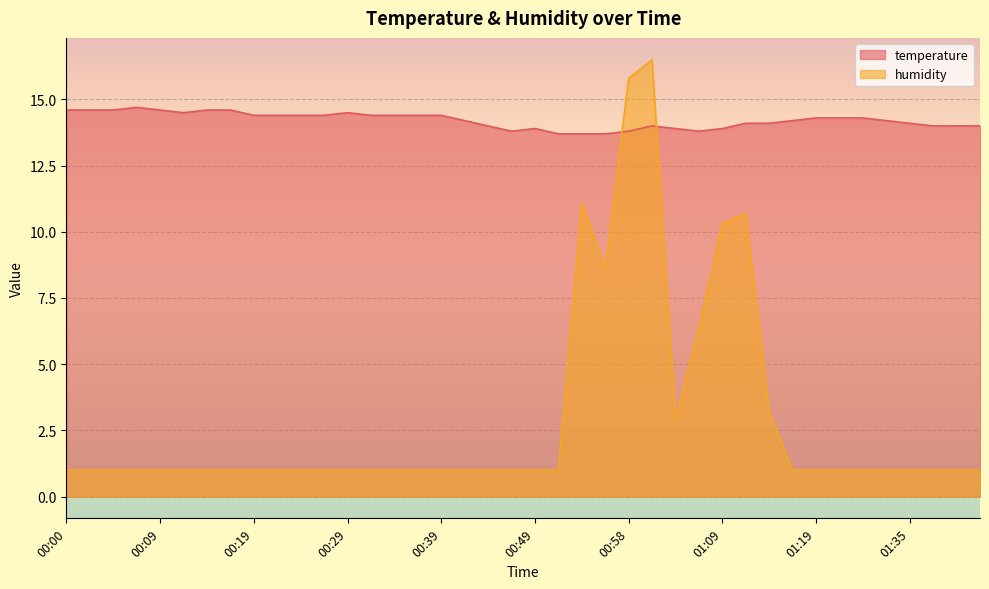

In humidity, how many points are higher than both neighbors (excluding endpoints)?

3